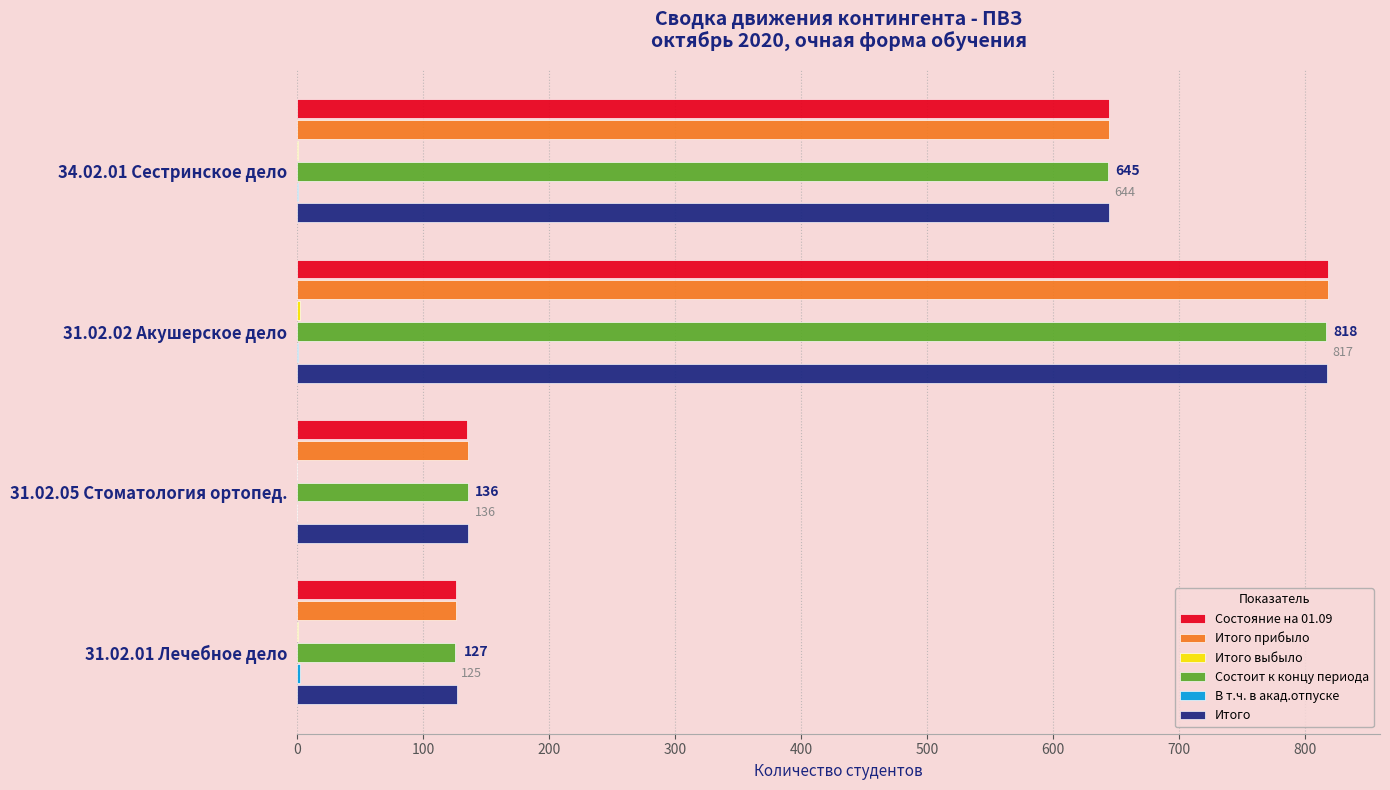

What is the maximum value for Итого прибыло?

819